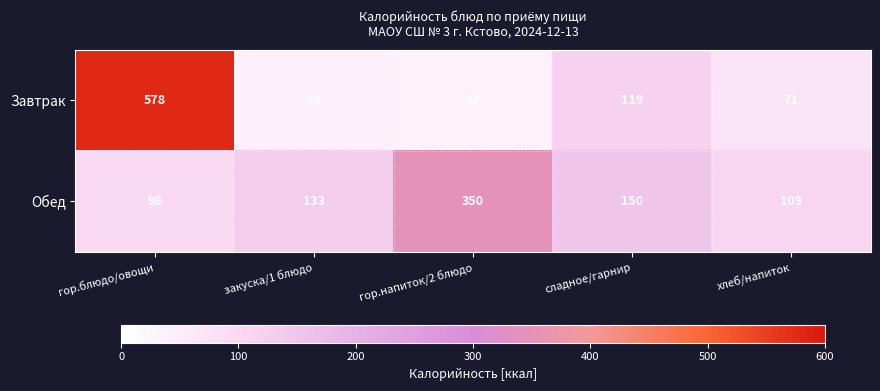

Count the number of data series in this chart.

2